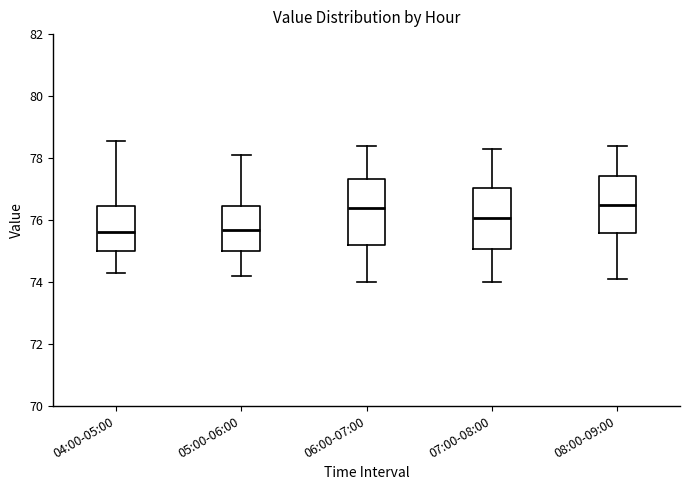

Where does the upper whisker of the box for 06:00-07:00 end on the y-axis? The values are not printed on the chart, so give them approximately, as read against the axis.

78.4